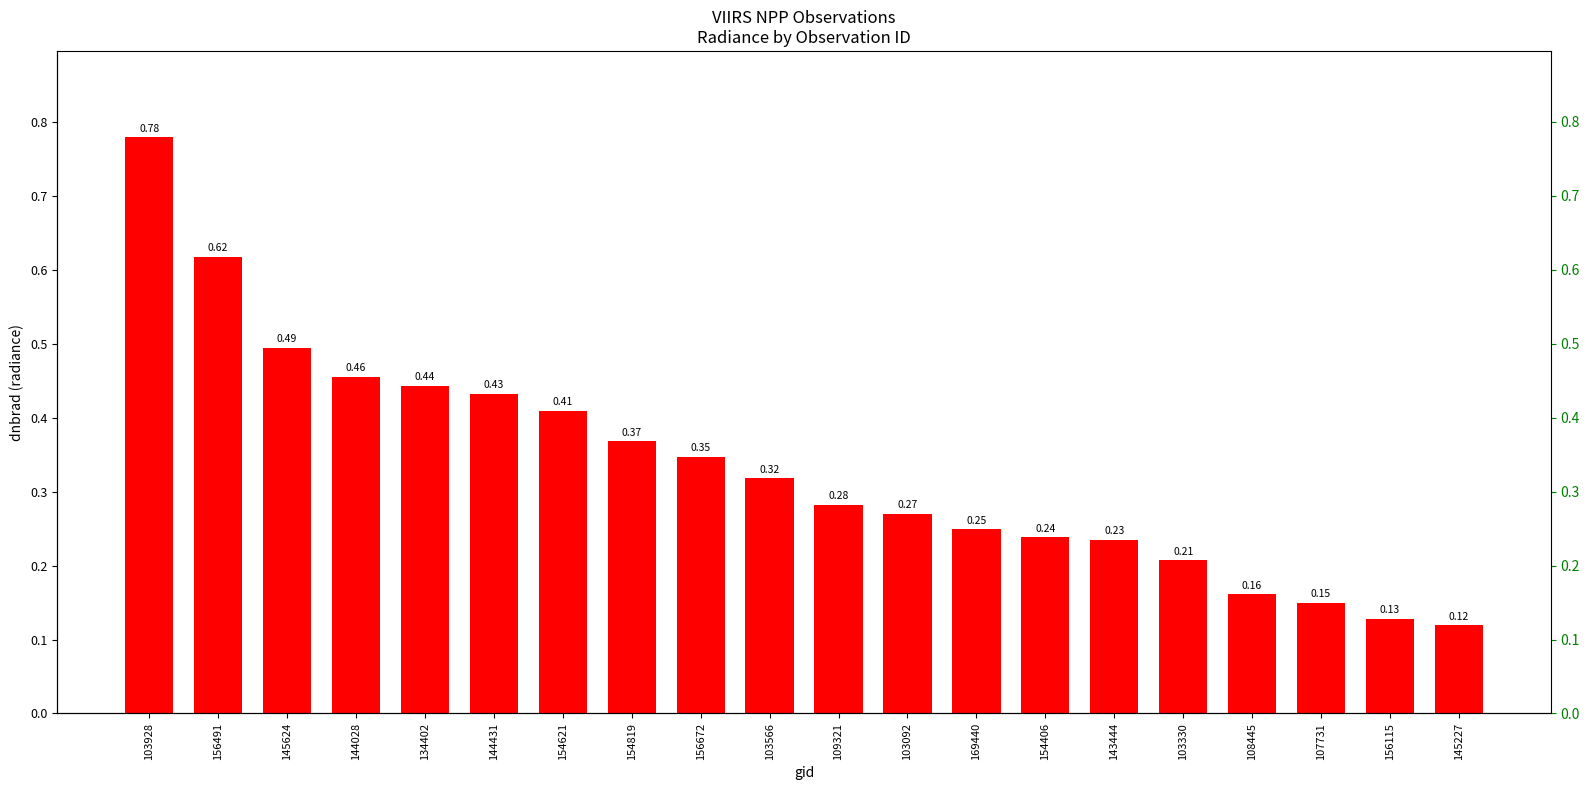

What is the smallest value displayed?

0.1